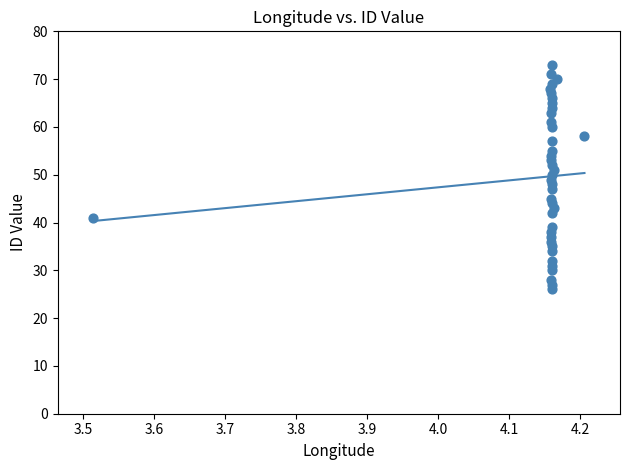

What is the range of Y values (max minus min)?

47